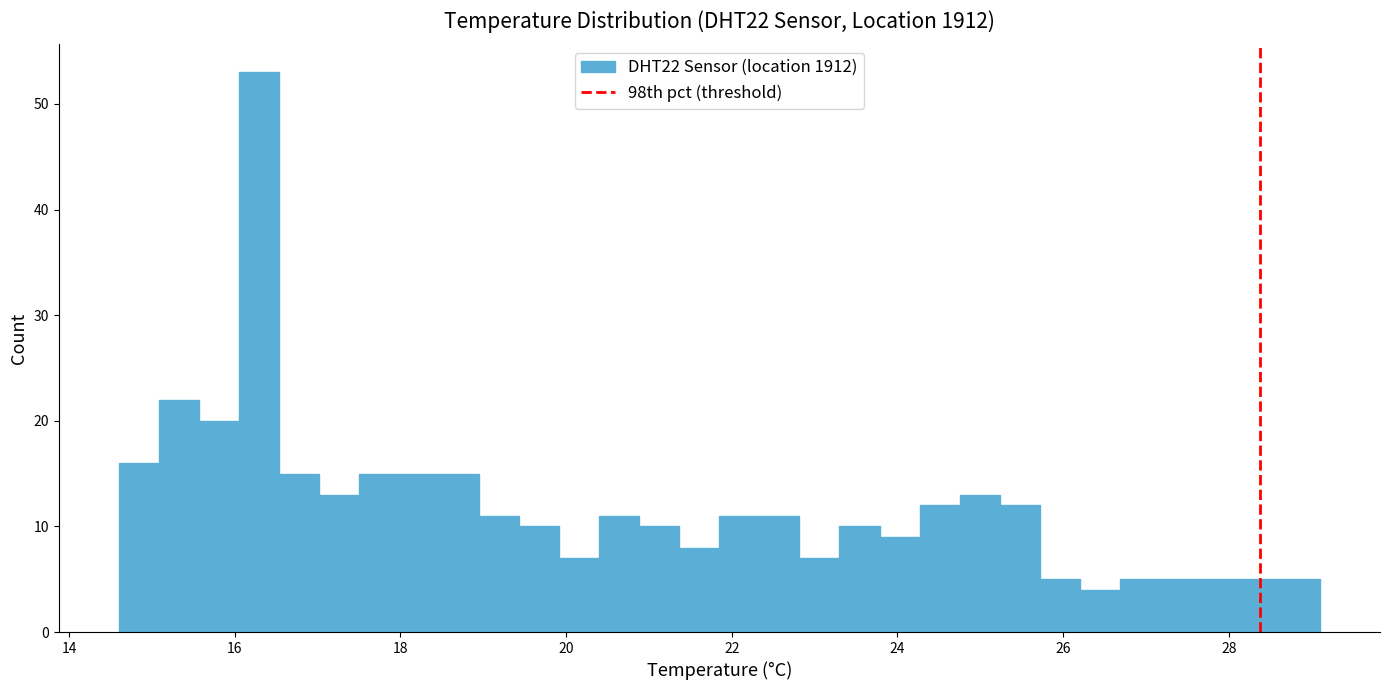

Around what value on the x-axis is the tallest bar? Give the approximate position of its centre, as read against the axis.

16.2